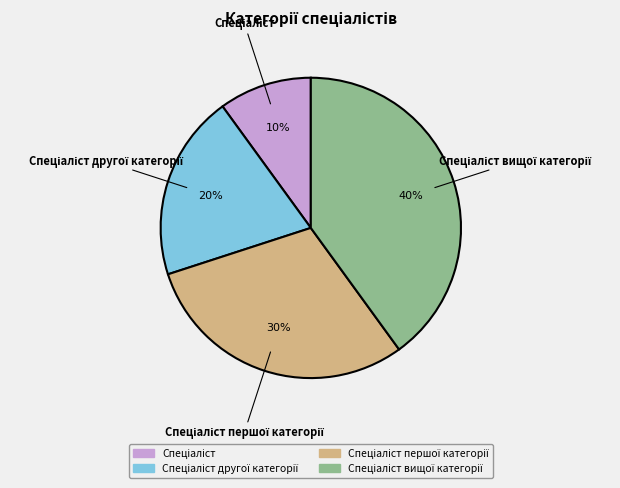

To the nearest percent, what is the difference between the largest and smallest slice percentages?

30%